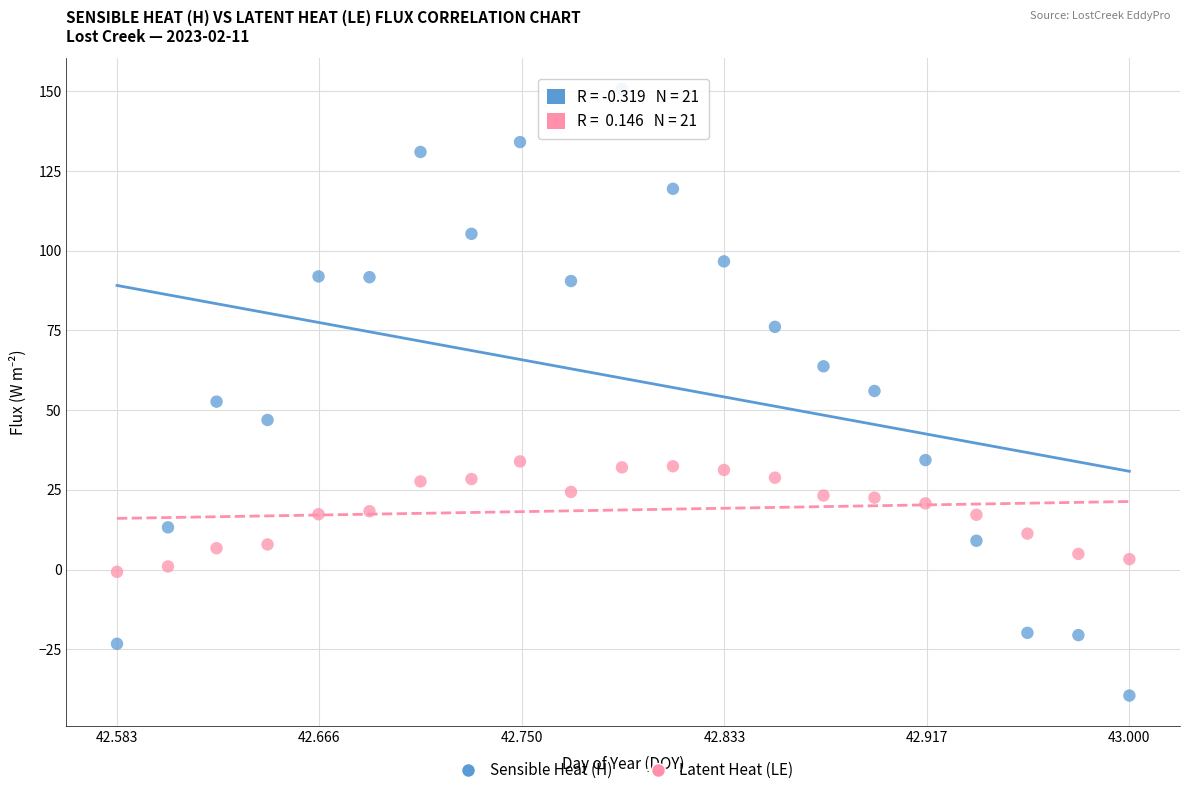

Which series contains the lowest Y value?

Sensible Heat (H)